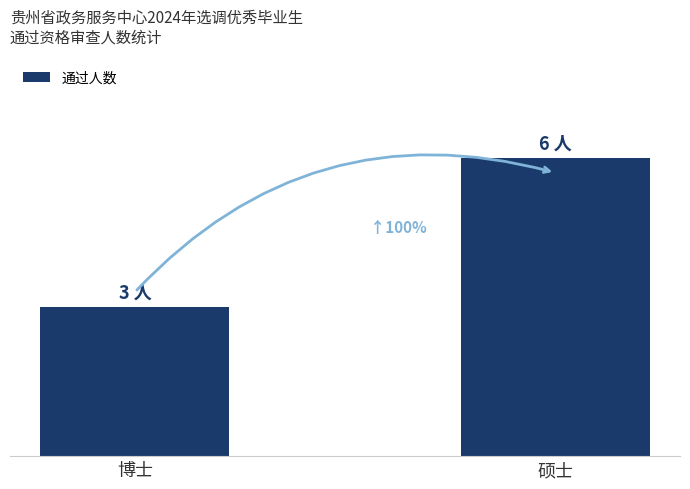

Read the value at 硕士.

6